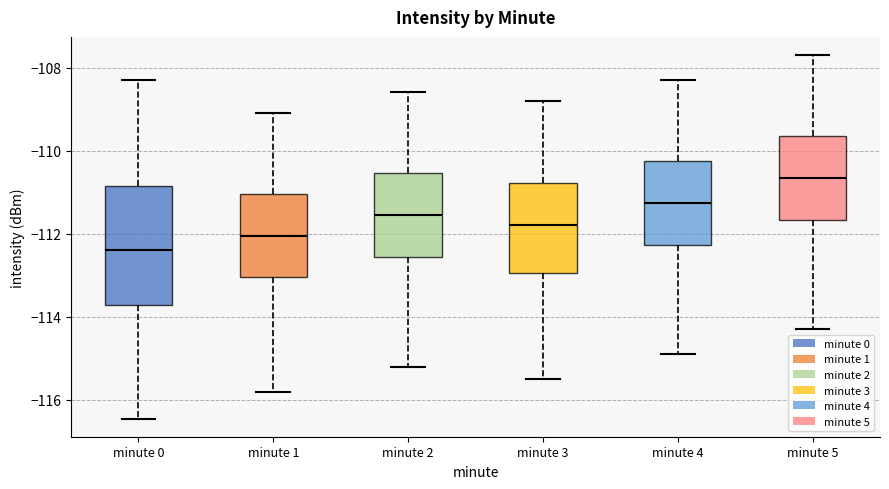

Comparing the boxes themselves (not the whiskers), which one is the tallest?

minute 0